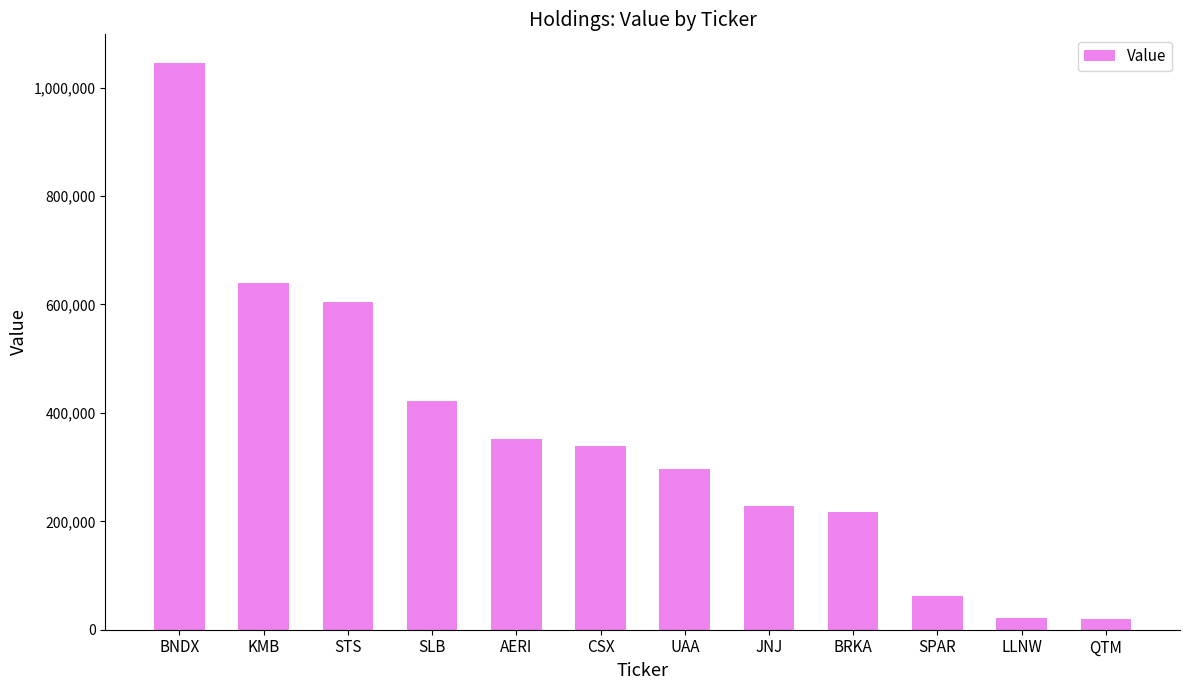

What is the difference between the values at JNJ and BRKA?

12000